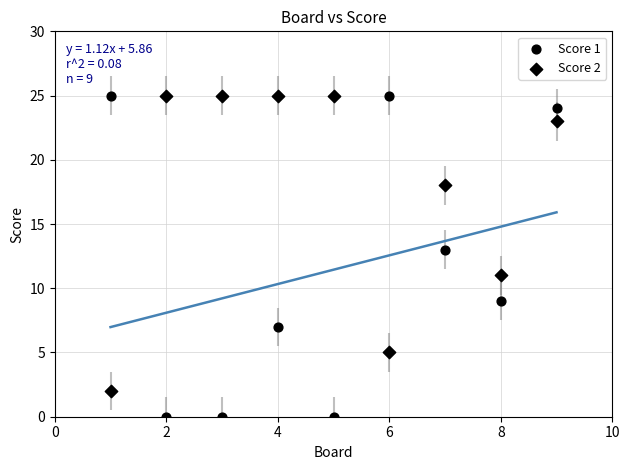

How many points are shown in the scatter plot?

18